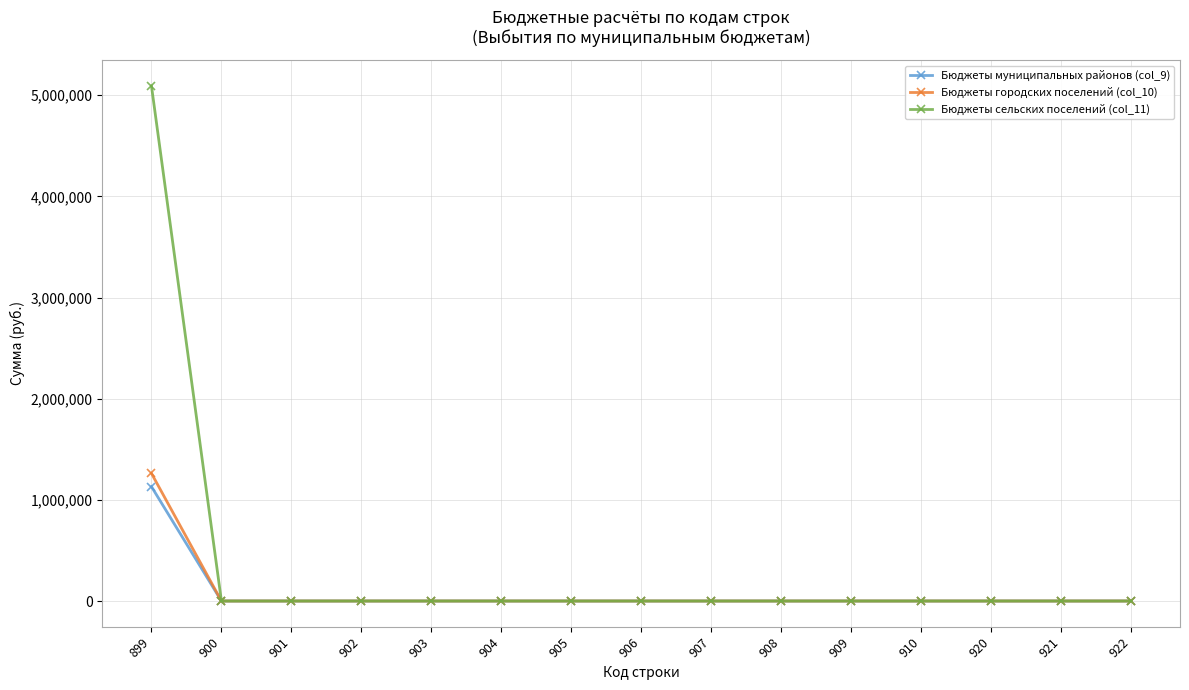

The value of Бюджеты городских поселений (col_10) at 921 is -445721. True or false?

False